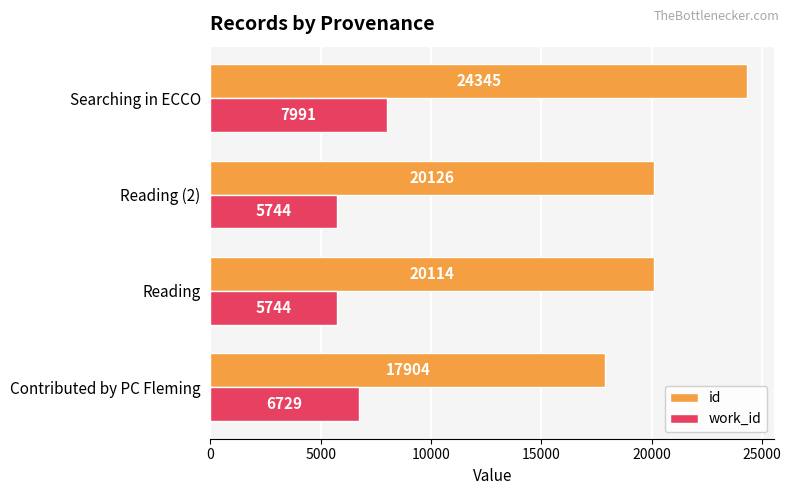

What is the minimum value shown in the chart?

5744